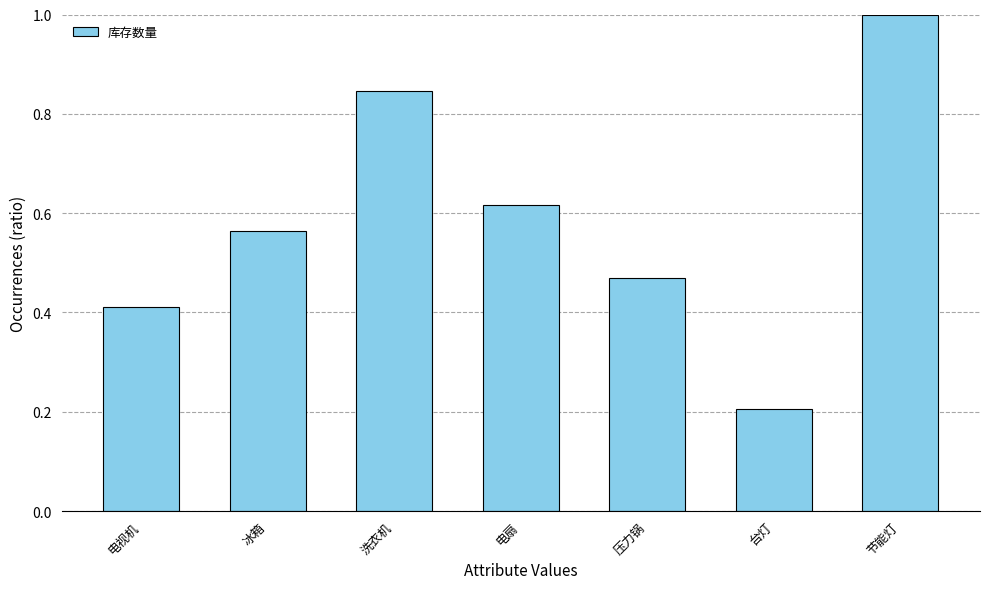

Which label corresponds to the smallest value in the chart?

台灯